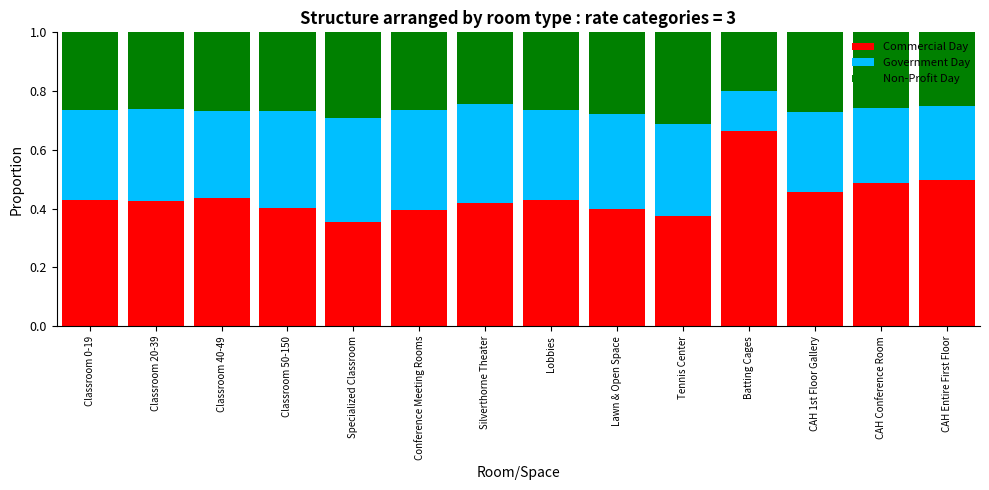

Where is Commercial Day nearest to the value 0?

Specialized Classroom